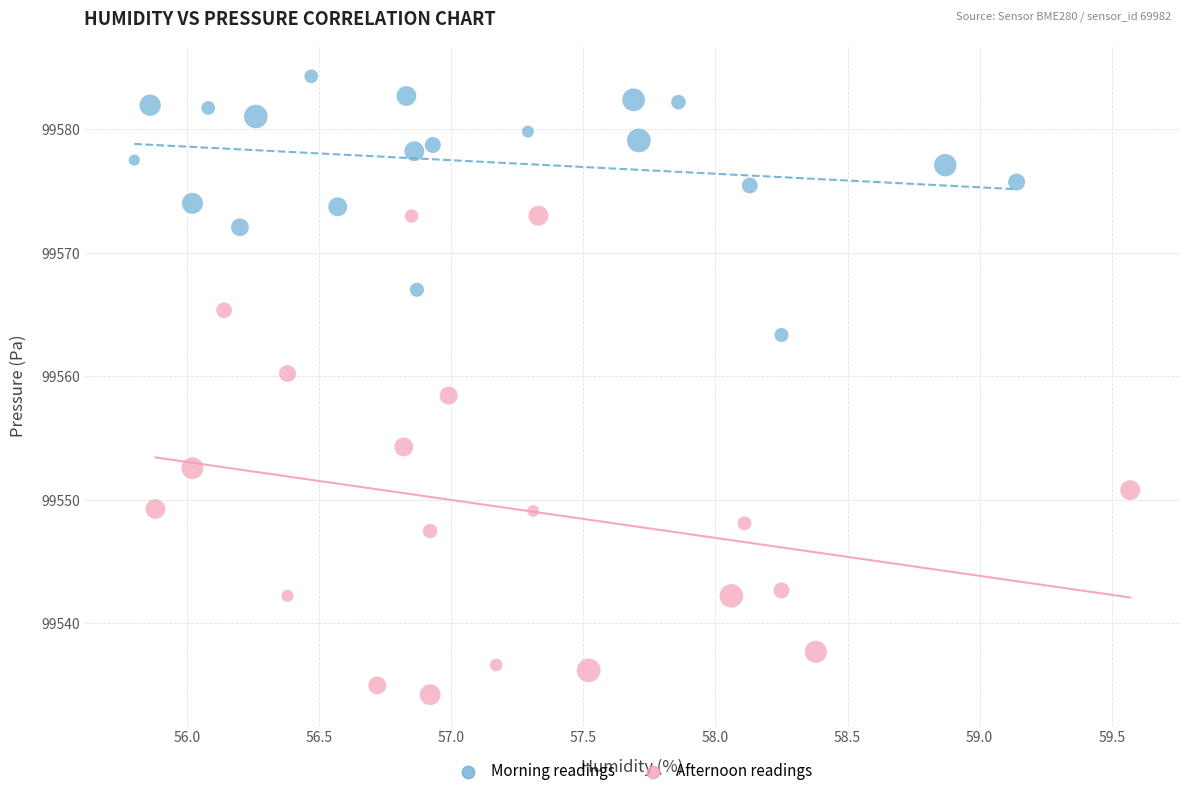

Which series reaches the minimum Y coordinate?

Afternoon readings